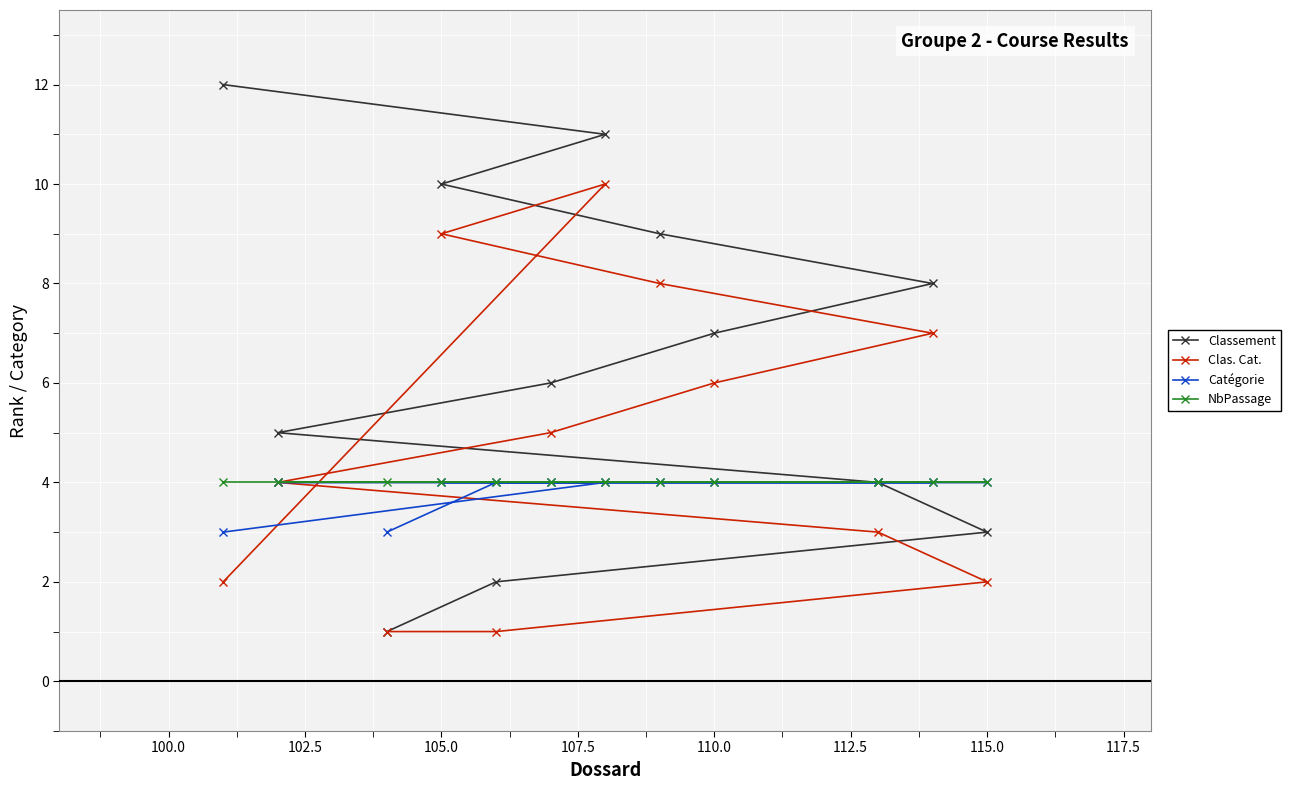

Which series has the largest total across all categories?

Classement